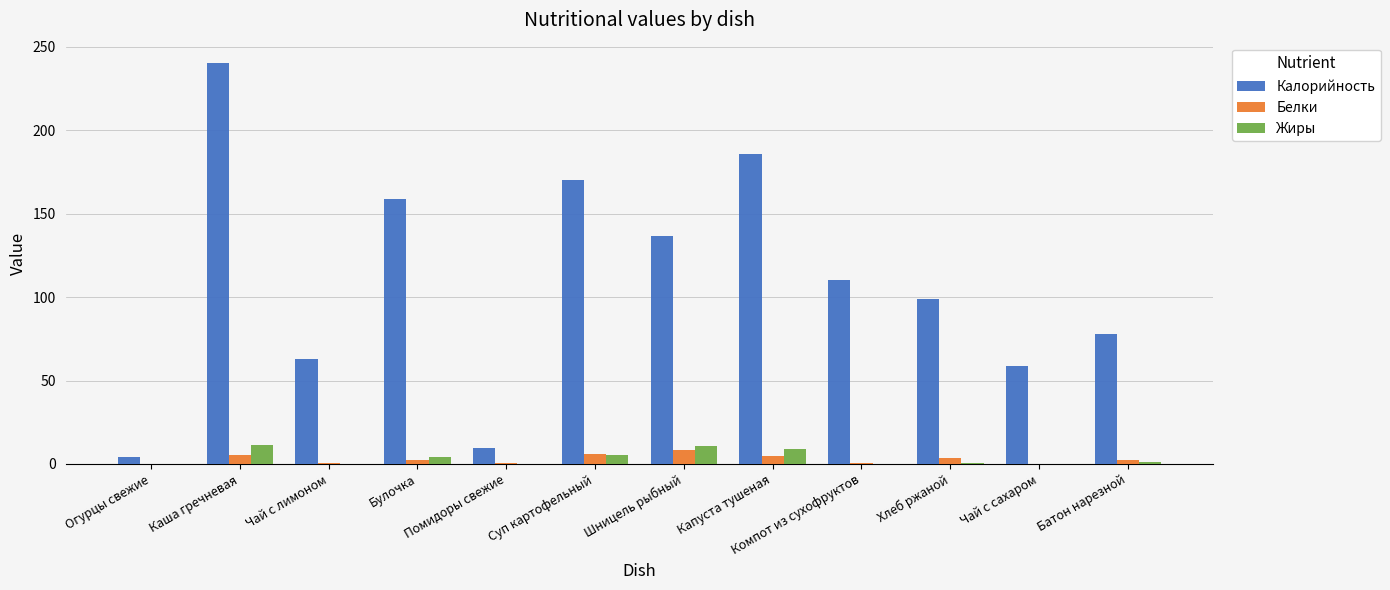

Are the bars horizontal?

No